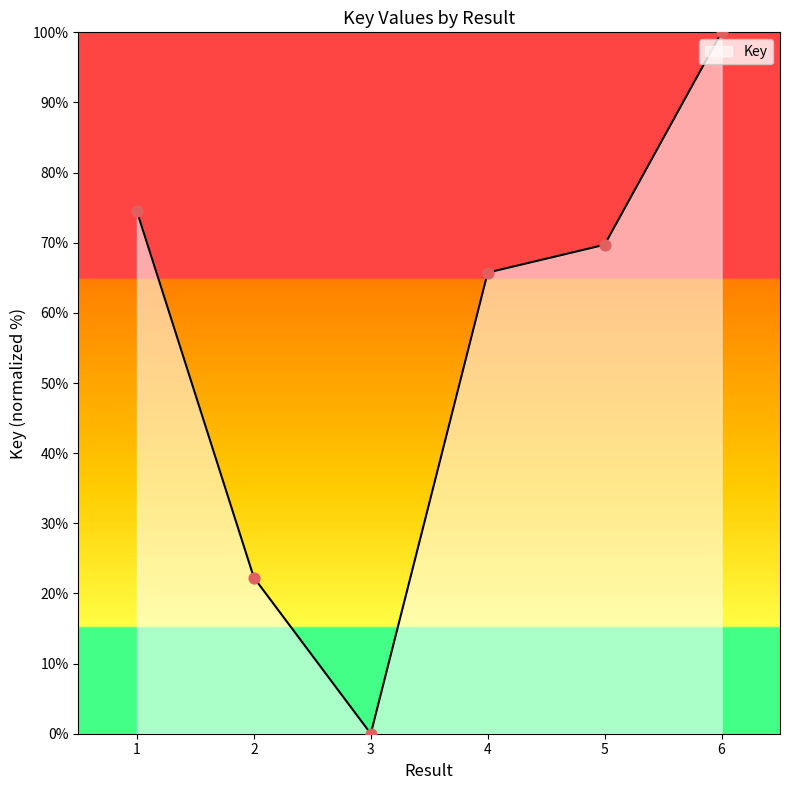

What is the ratio of the value at 5 to the value at 1?

0.9